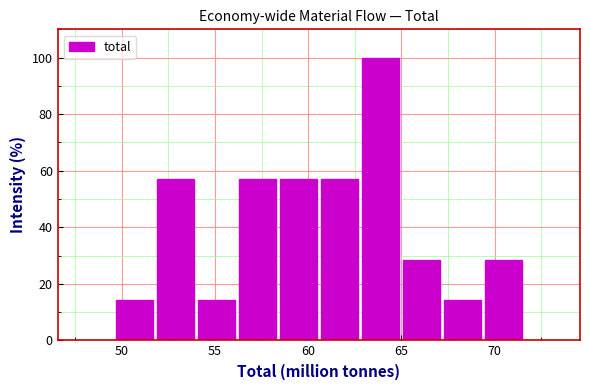

What is the height of the bar covering 63.0 to 65.0 on the x-axis? Neither the bar edges nor the heights are printed on the chart, so give them approximately, as read against the axes.

100